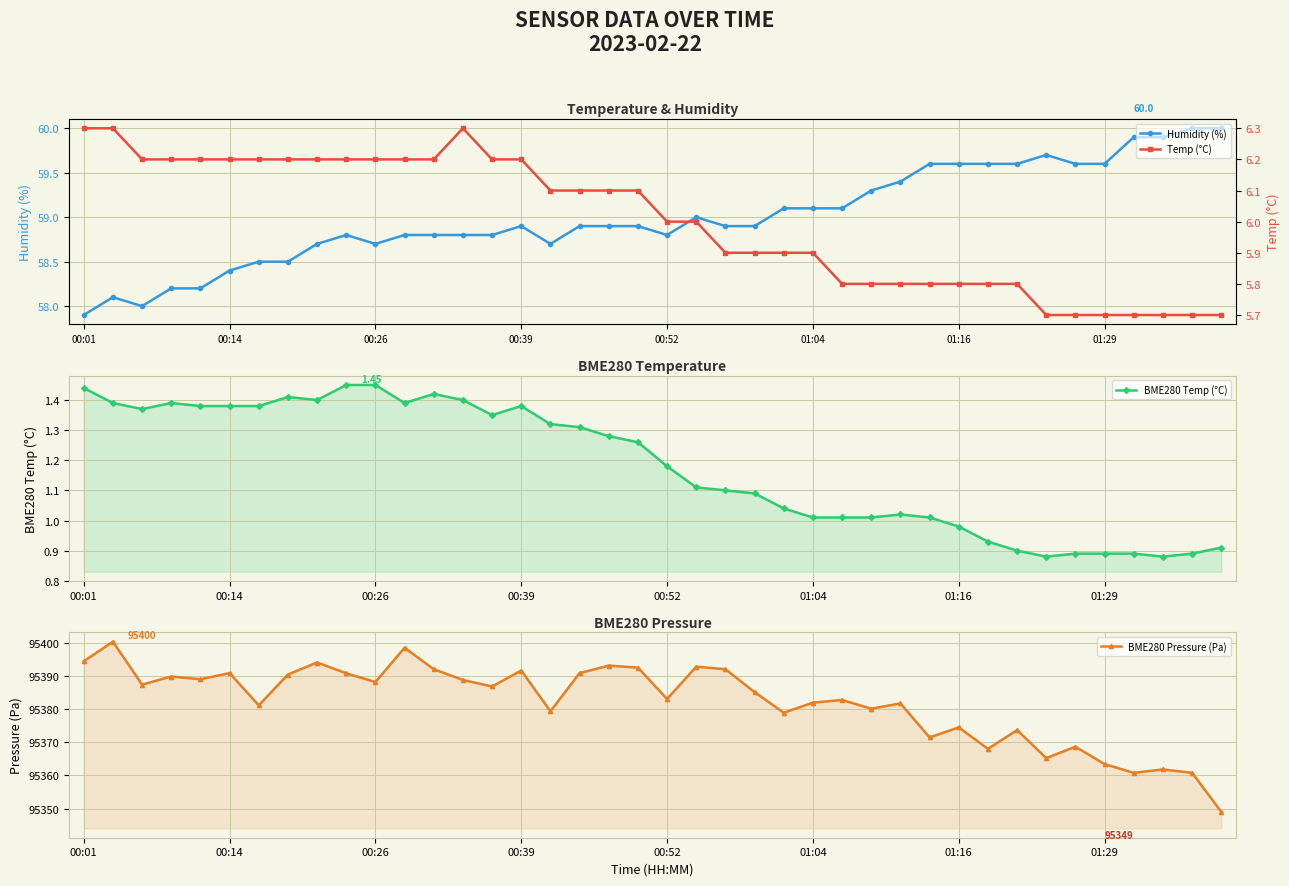

The Humidity (%) series shows 57.9 at 00:01. True or false?

True